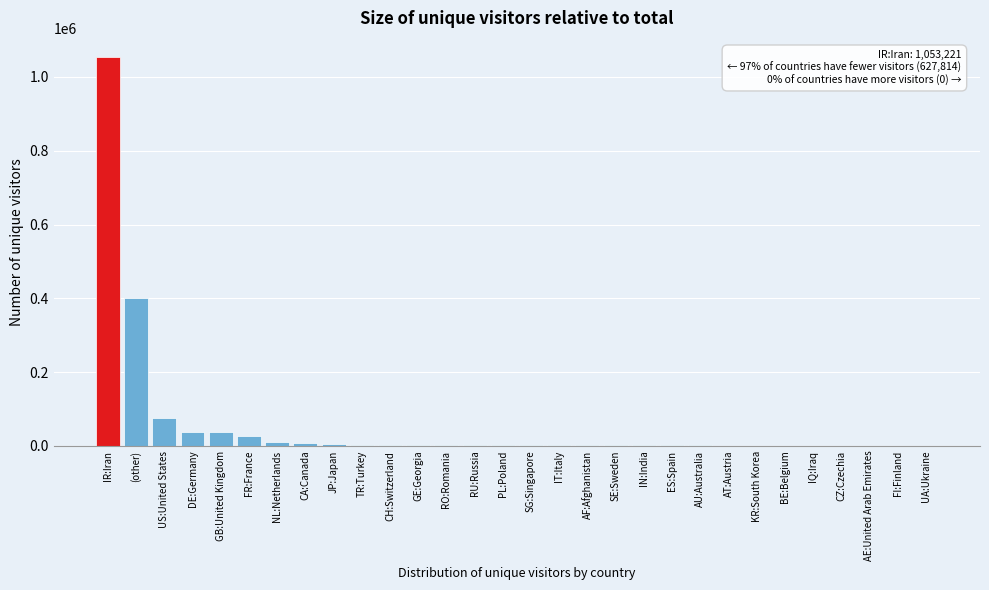

The chart shows a value of 26552 at FR:France. True or false?

True